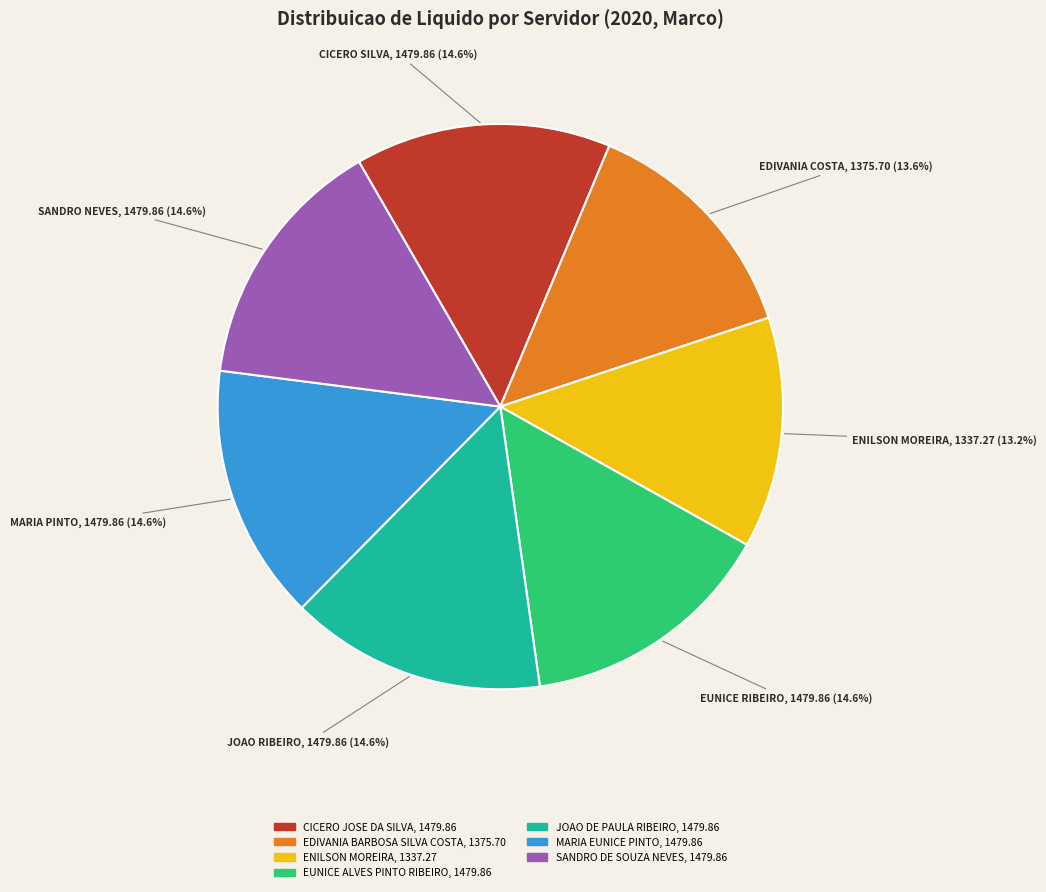

Approximately how many times larger is the value at EUNICE ALVES PINTO RIBEIRO compared to MARIA EUNICE PINTO?

1.0